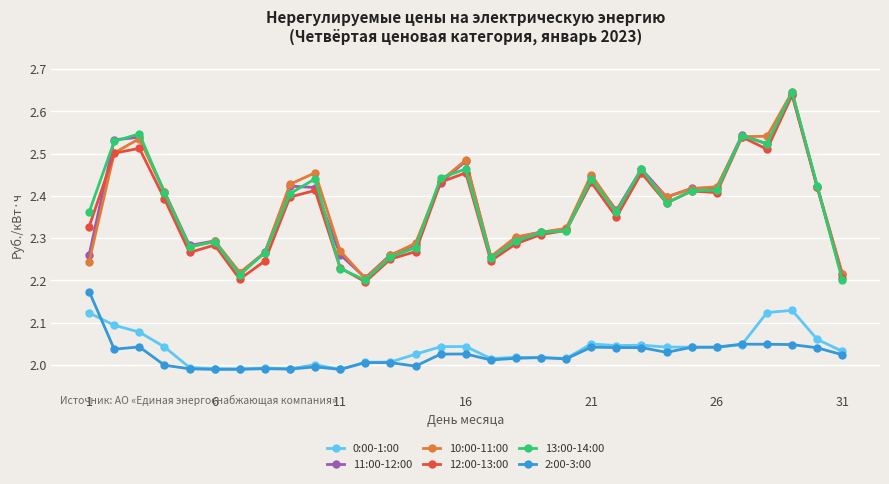

At how many categories does at least one series exceed 1?

31